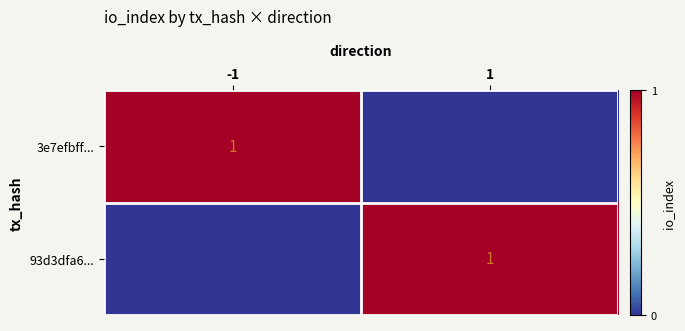

Is it true that 3e7efbff... equals 0 at 1?

False